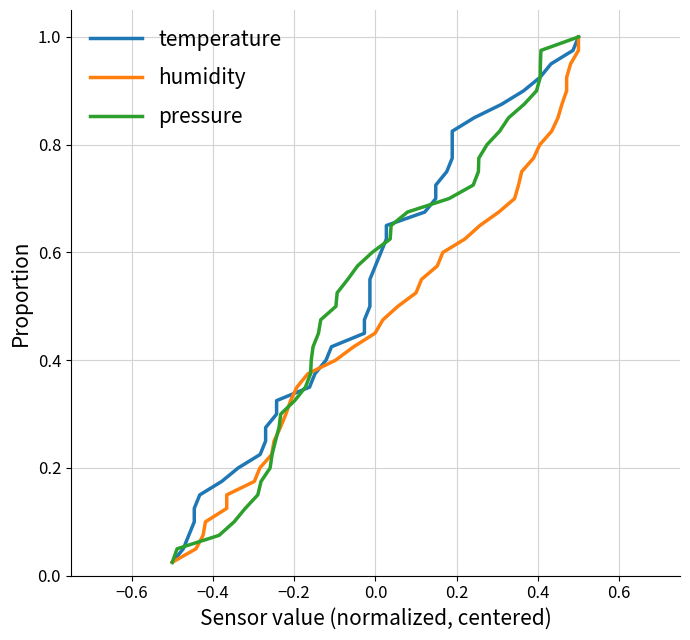

Which series has the largest total across all categories?

temperature